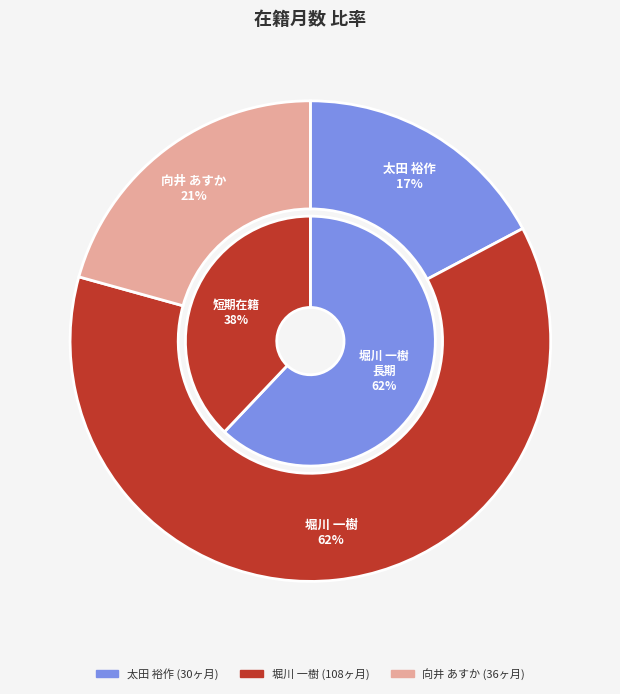

Which slice is the smallest?

太田 裕作